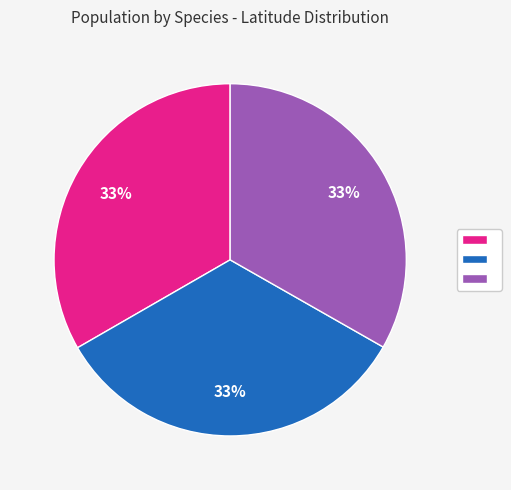

To the nearest percent, what is the average slice percentage?

33%